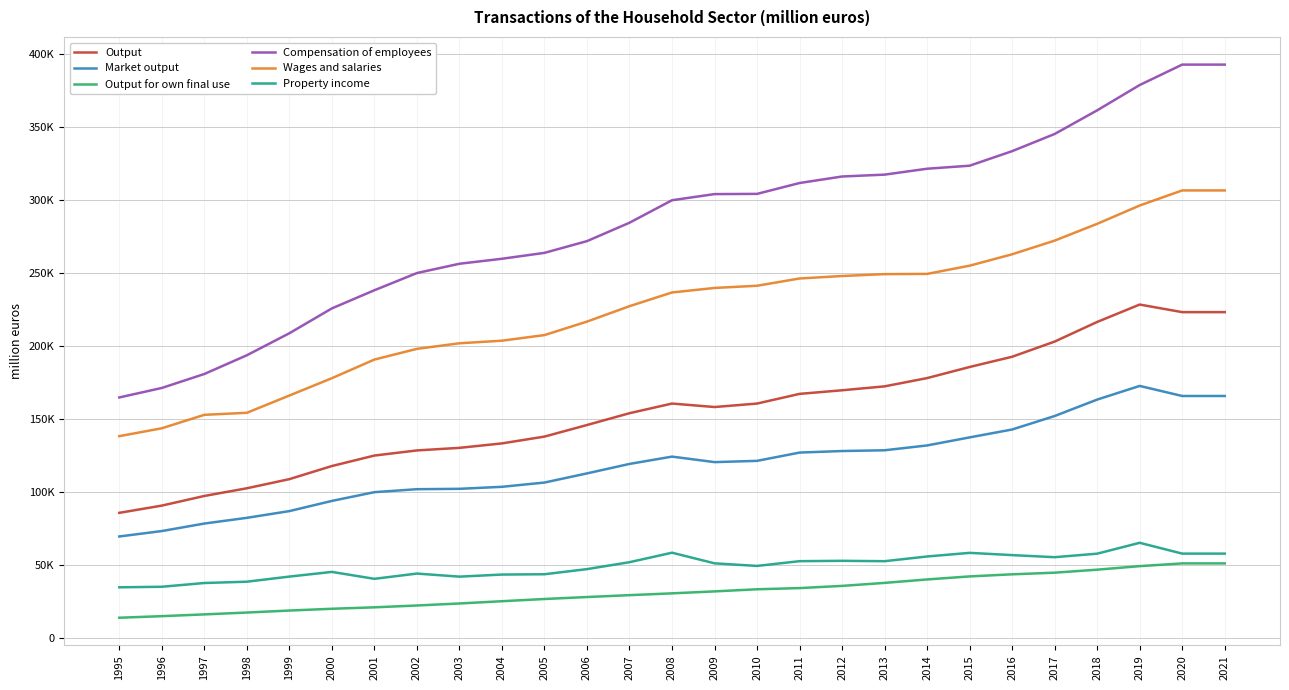

True or false: Output and Market output intersect in this chart.

False